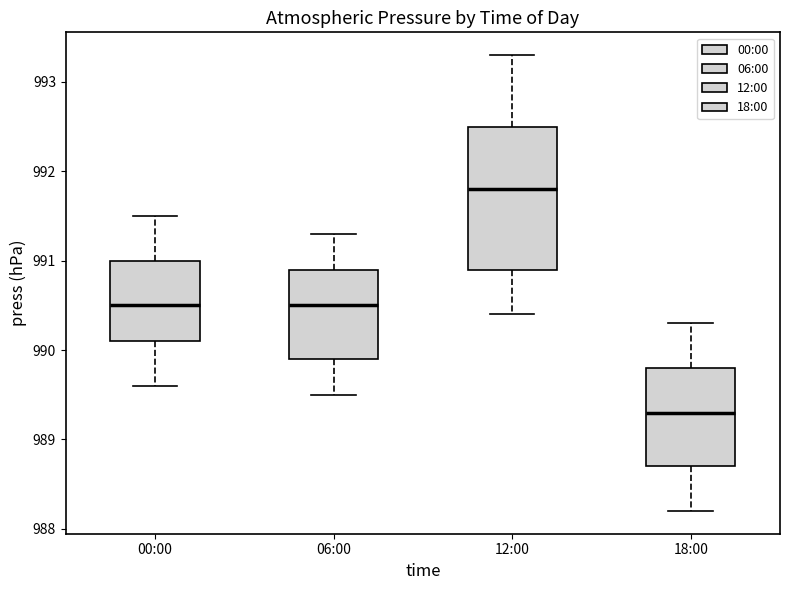

Which box is the tallest, from its lower edge to its upper edge?

12:00